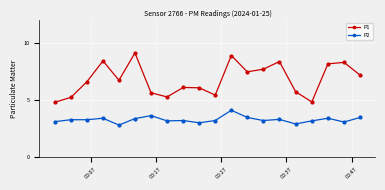

In P1, how many points are lower than both neighbors (excluding endpoints)?

5